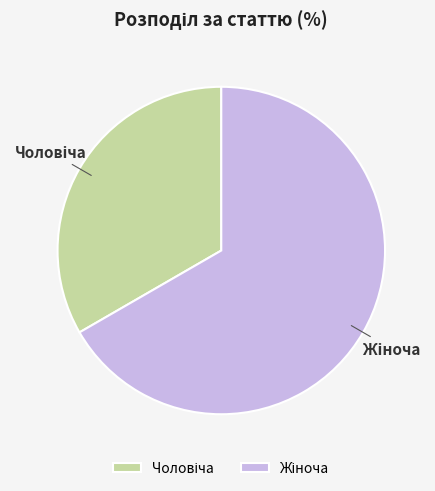

Is there a majority slice in this chart?

Yes